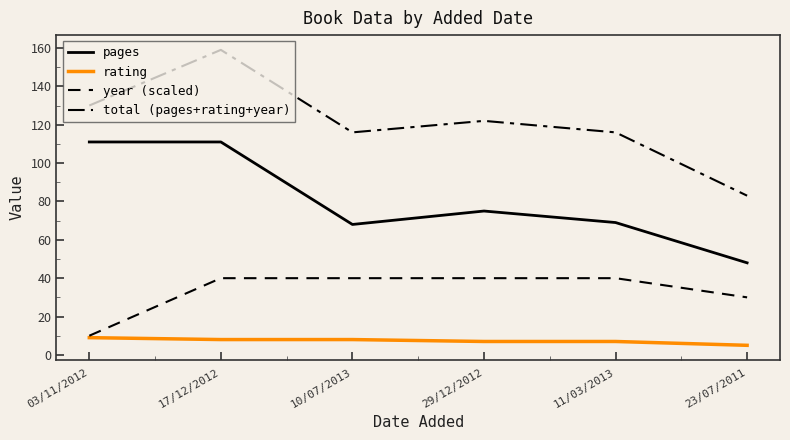

The year (scaled) series shows 10 at 03/11/2012. True or false?

True